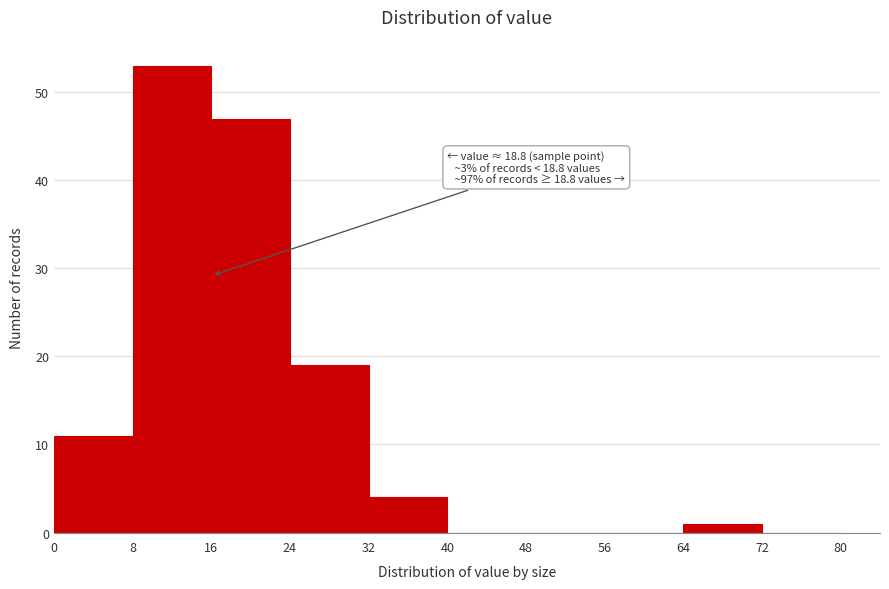

Which range on the x-axis has the tallest bar?

8 to 16